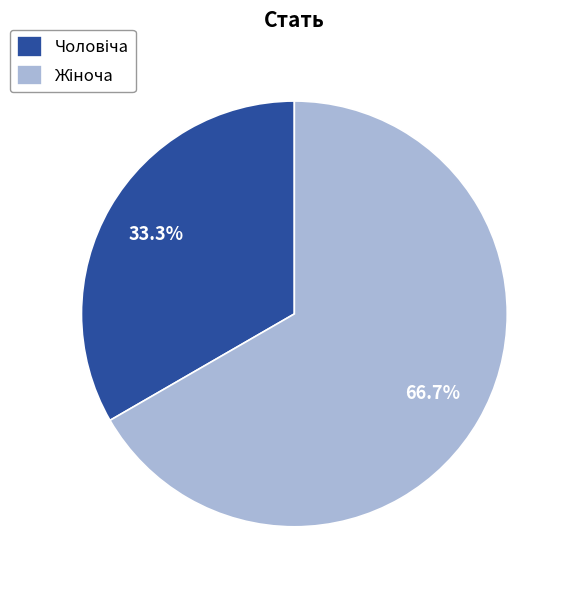

What percentage is the Жіноча slice, to the nearest percent?

67%